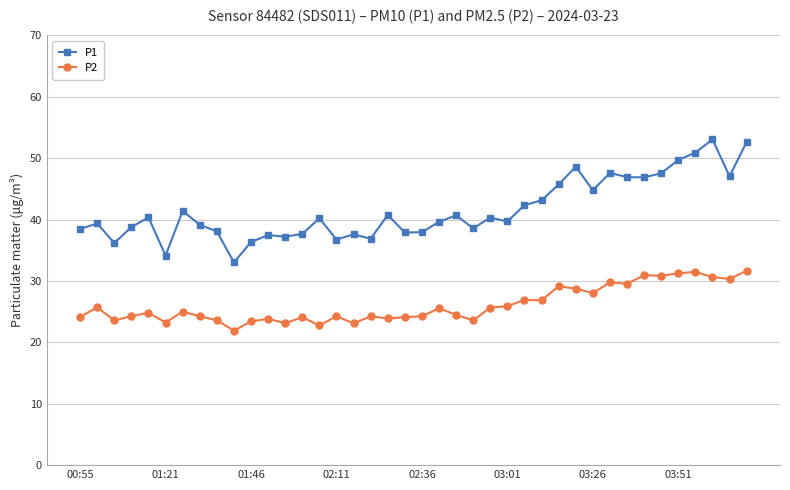

What is the minimum value for P2?

21.9